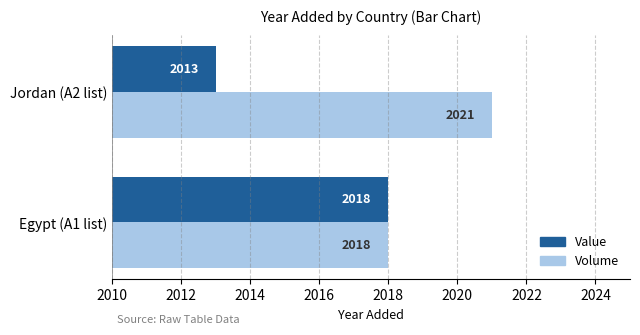

What is the total value across all series at Egypt (A1 list)?

4036